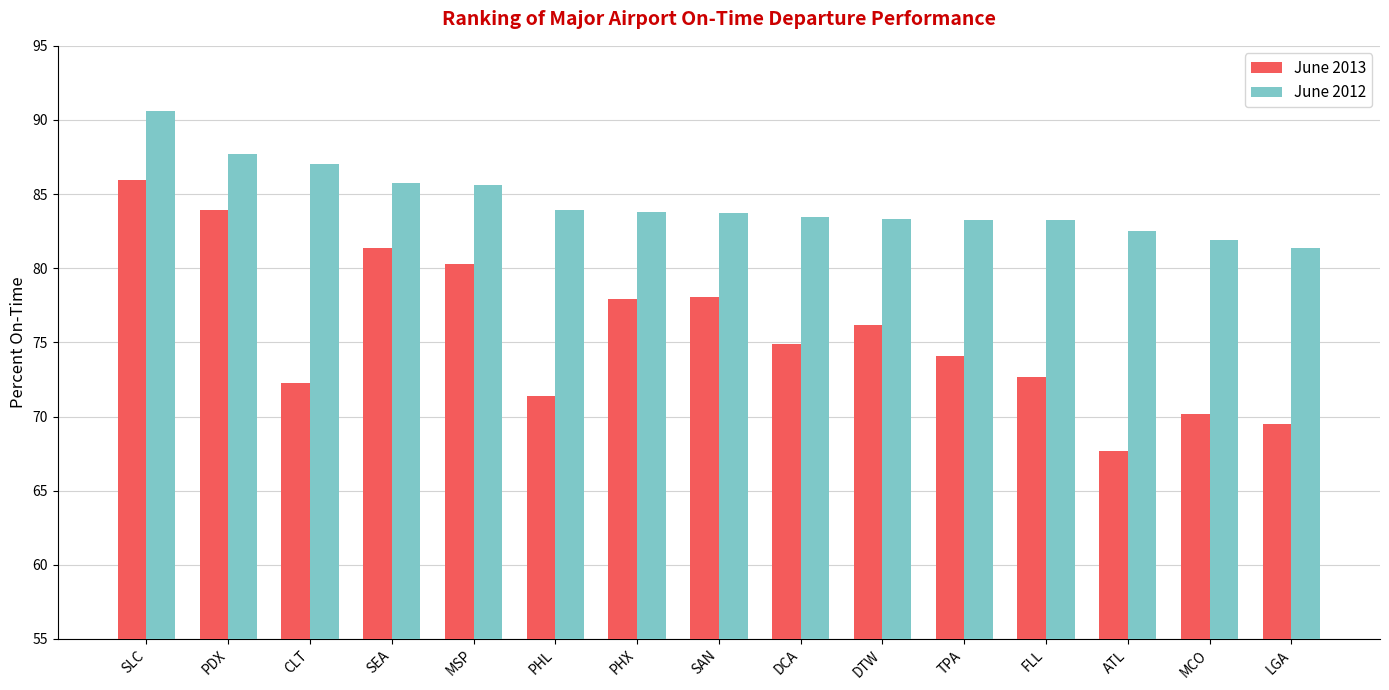

What value does the June 2013 series have at DTW?

76.2